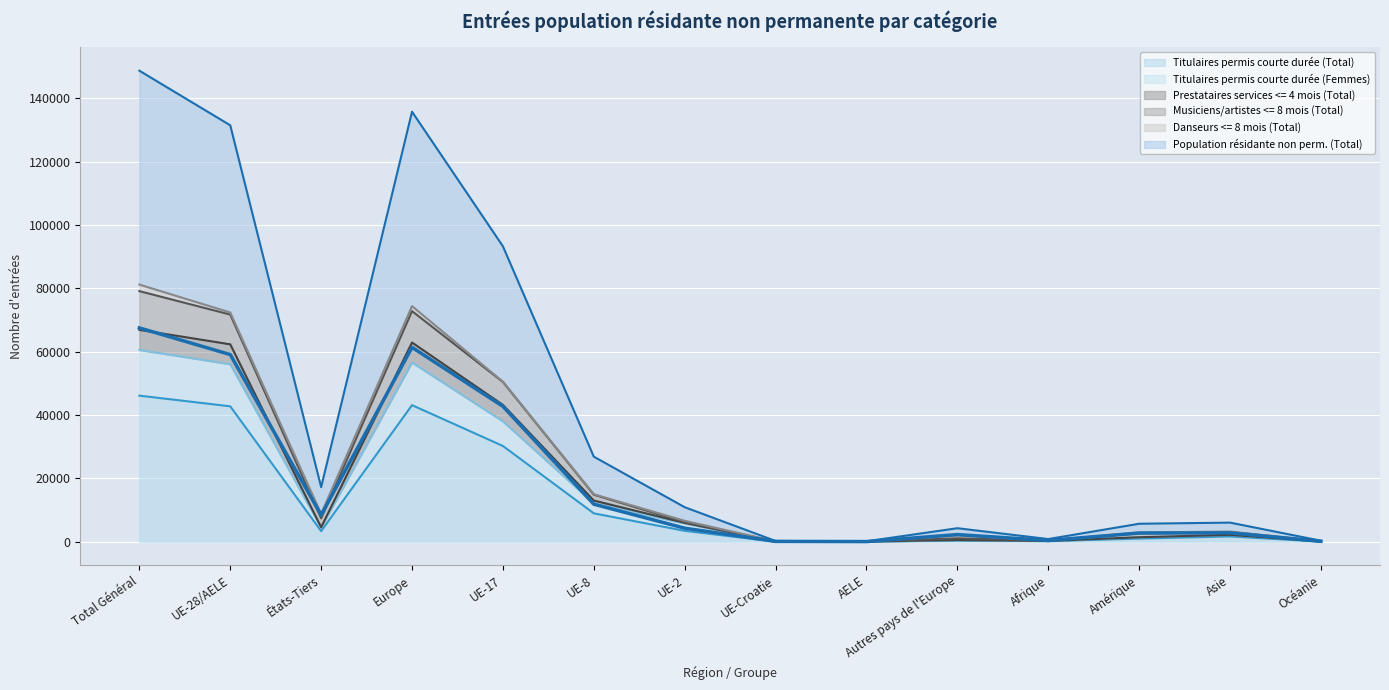

True or false: Titulaires permis courte durée (Femmes) and Titulaires permis courte durée (Total) cross at least once.

False